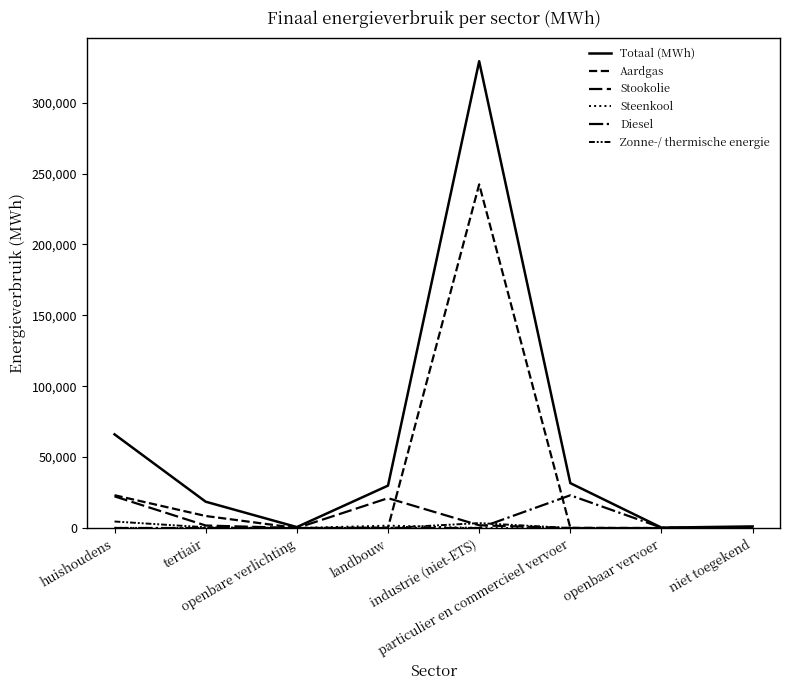

How many lines are shown in the chart?

6